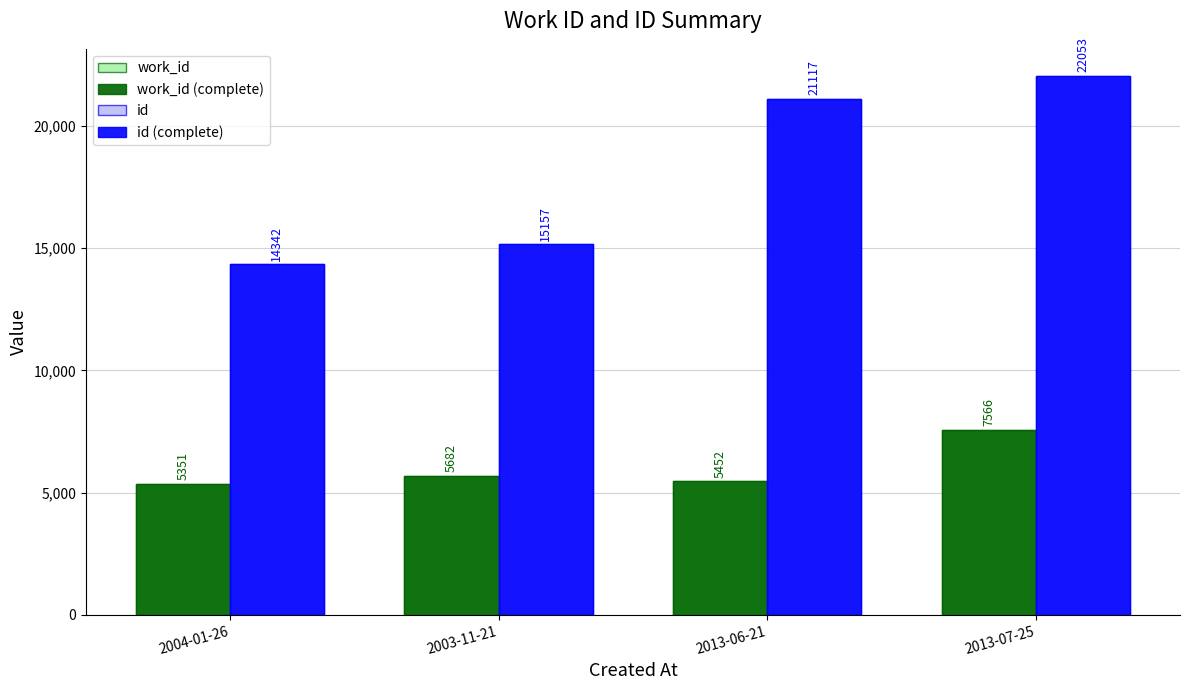

True or false: work_id has a value of 7566 at 2013-07-25.

True